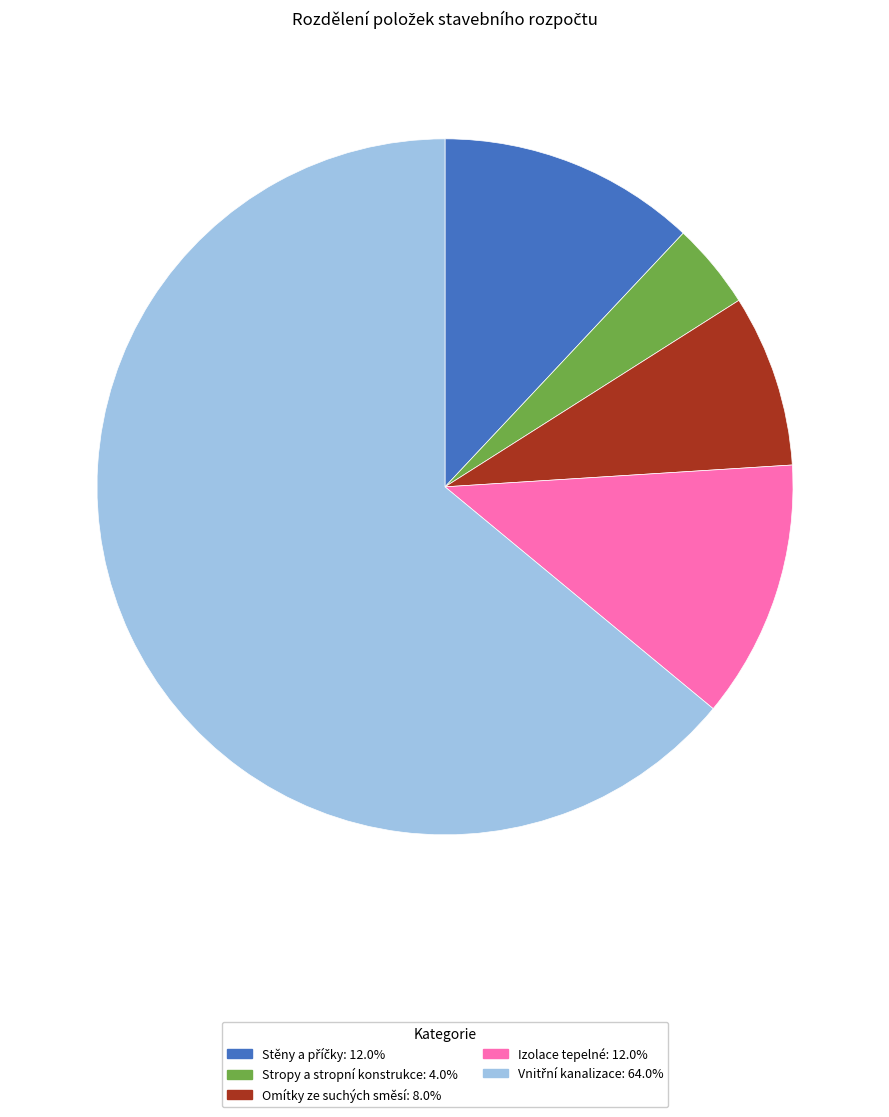

Approximately how many times larger is the value at Izolace tepelné: 12.0% compared to Omítky ze suchých směsí: 8.0%?

1.5